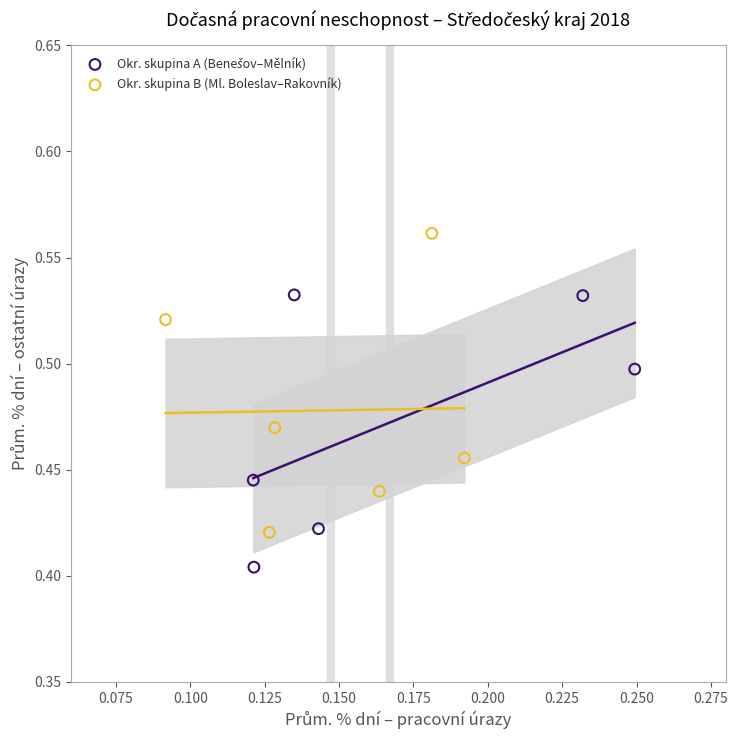

Which series contains the highest Y value?

Okr. skupina B (Ml. Boleslav–Rakovník)